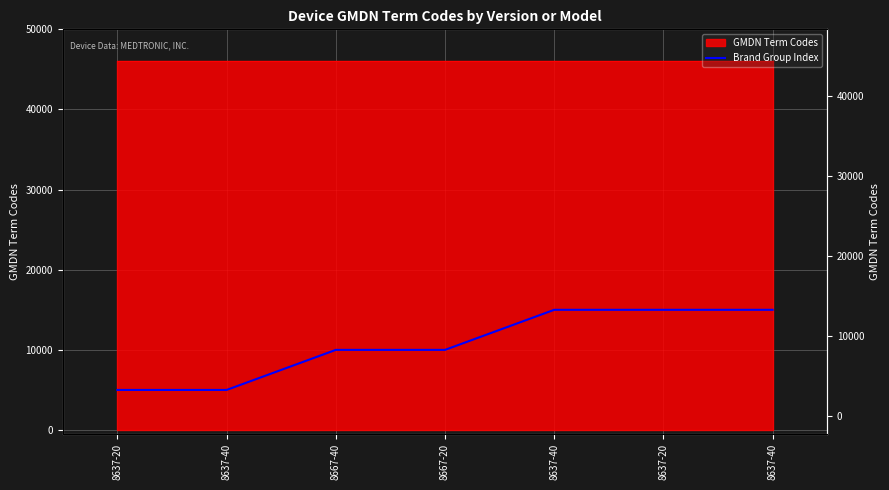

Which label corresponds to the smallest value in the chart?

8637-20